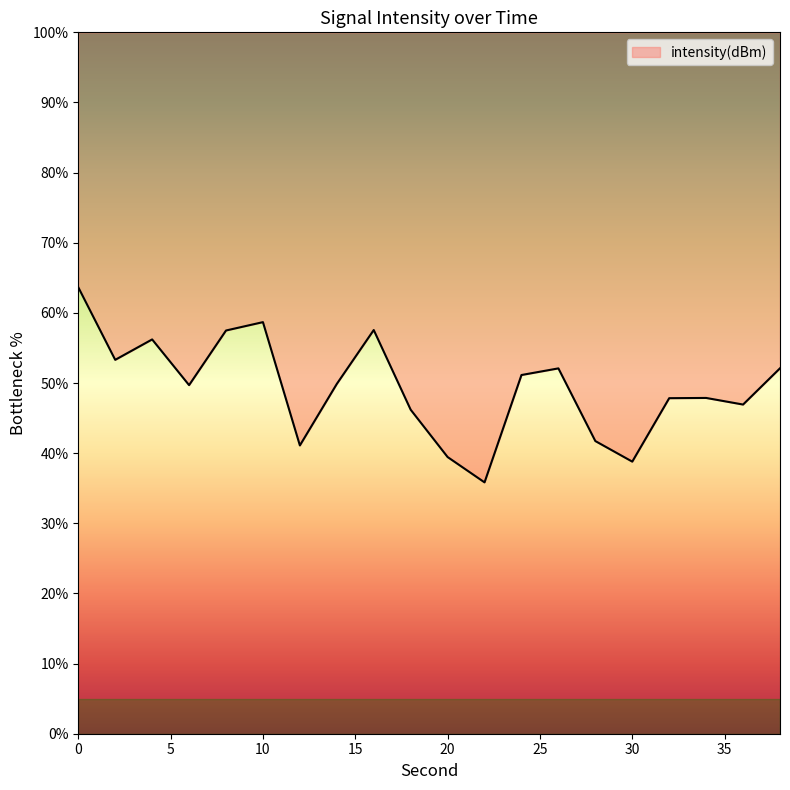

Rank the categories by value from lowest to highest.

22, 30, 20, 12, 28, 18, 36, 32, 34, 6, 14, 24, 26, 38, 2, 4, 8, 16, 10, 0